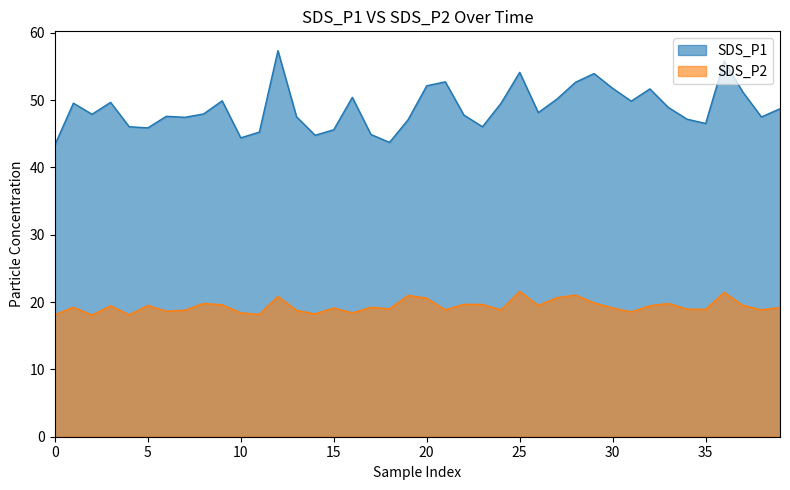

What is the maximum value for SDS_P1?

57.4